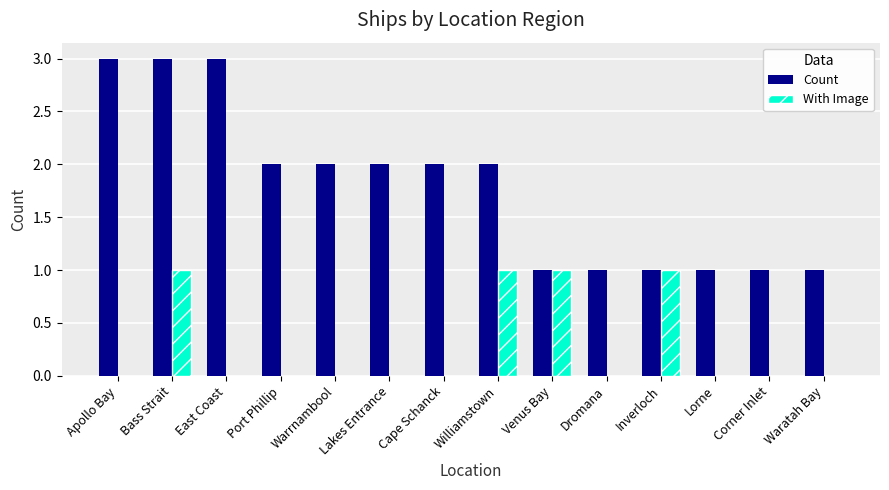

What are all the series names shown in the legend?

Count, With Image